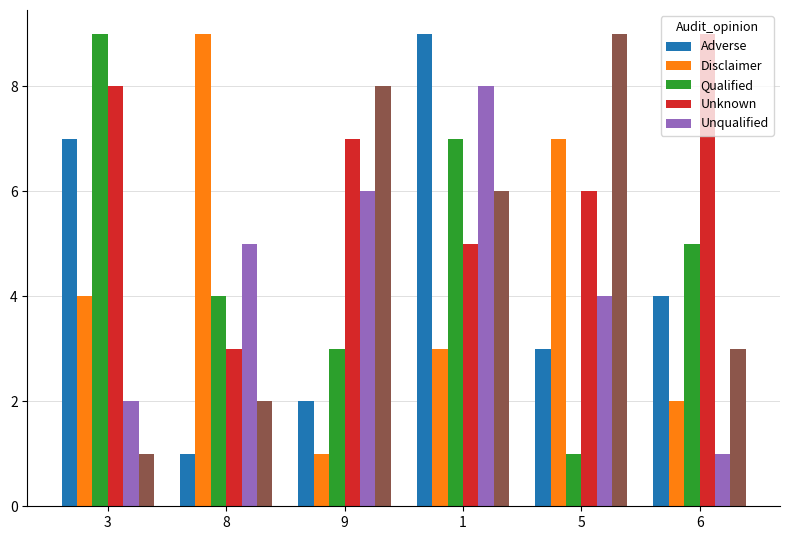

How many series are shown in this chart?

6